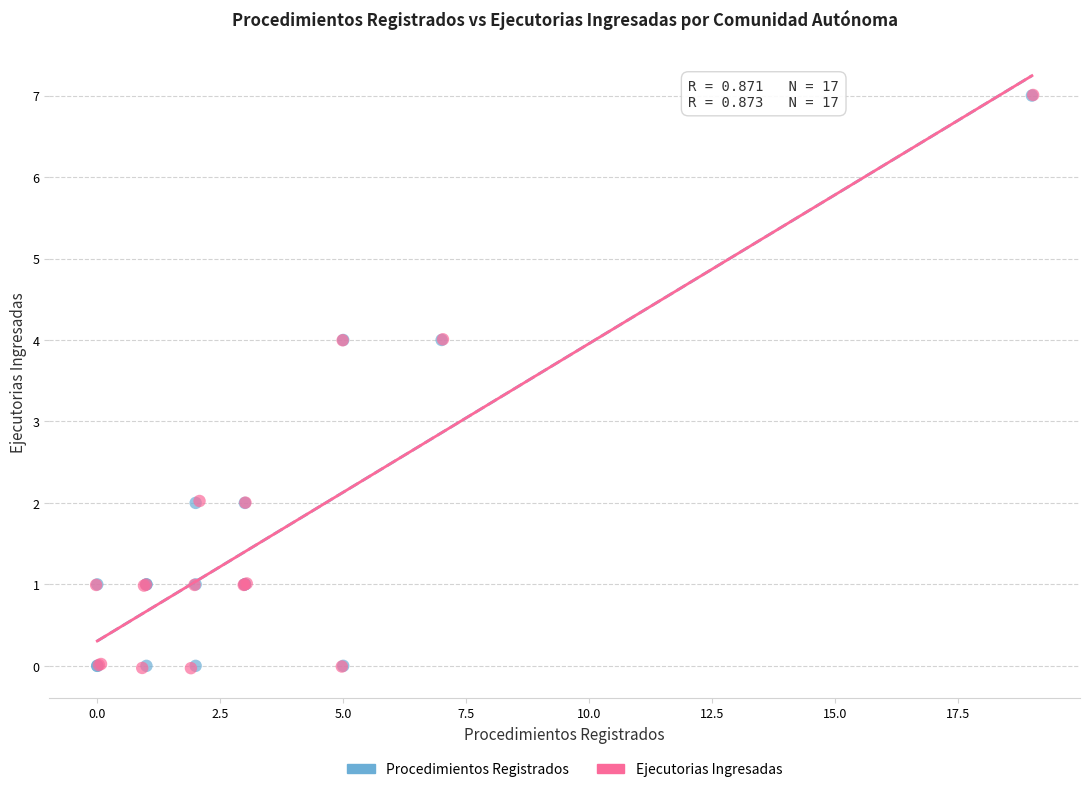

What are all the series names shown in the legend?

Procedimientos Registrados, Ejecutorias Ingresadas